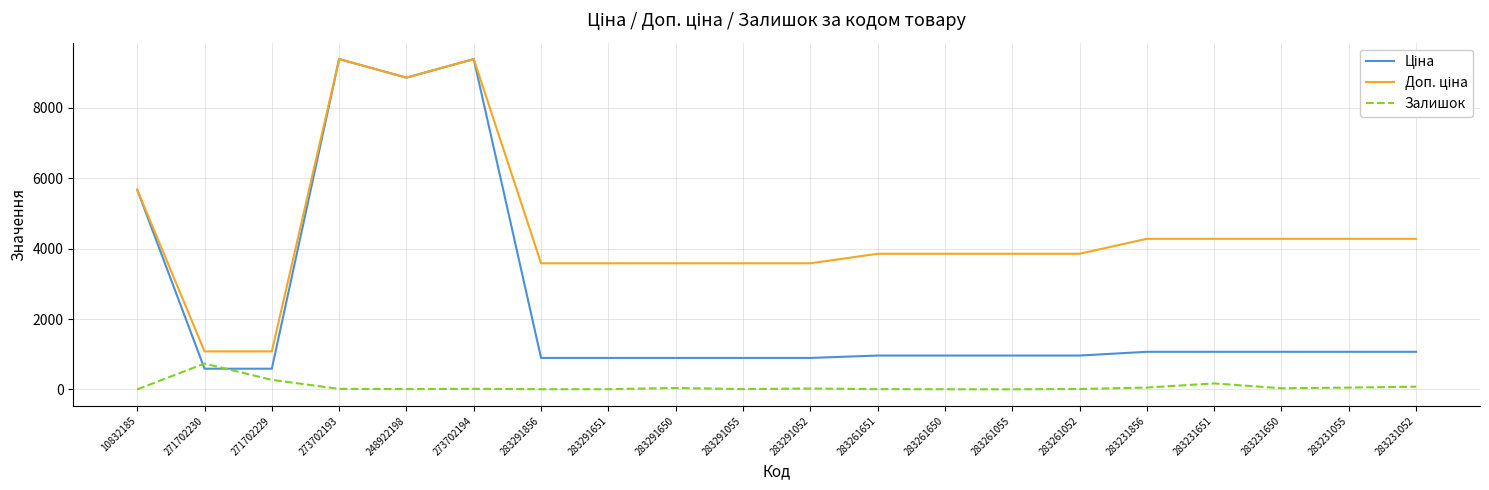

At which label is Ціна closest to 4986?

10832185